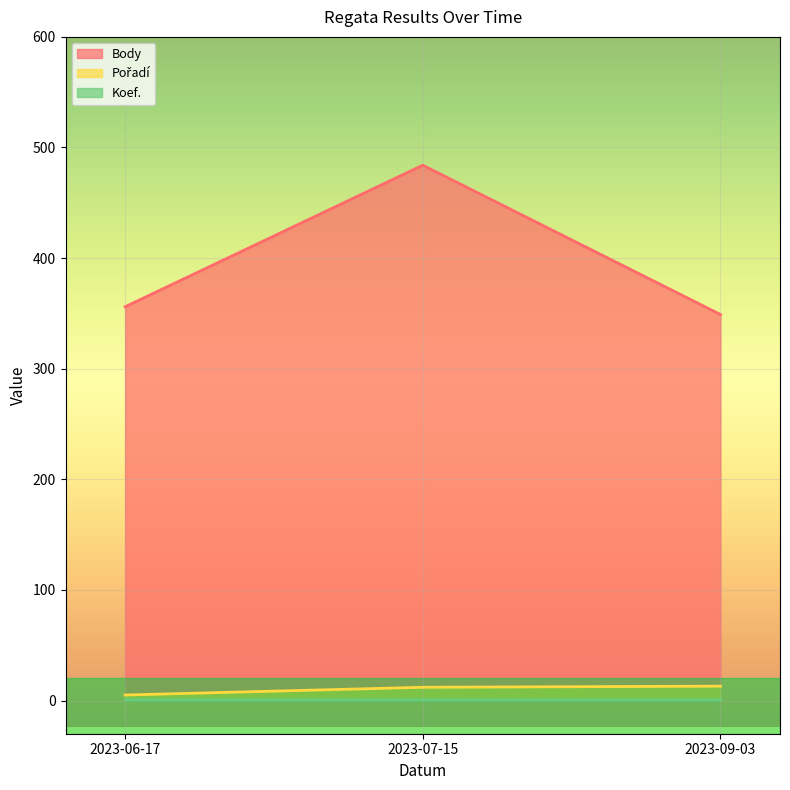

What is the difference between the highest and lowest values at 2023-09-03?

348